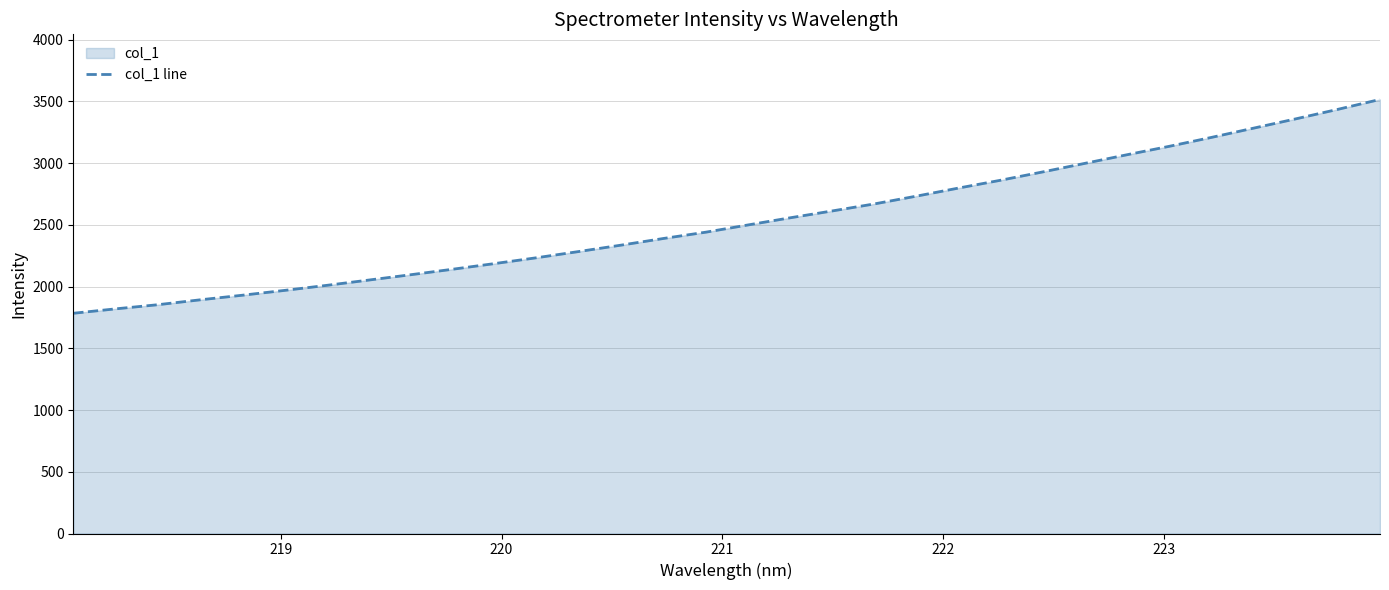

How many lines are shown in the chart?

1